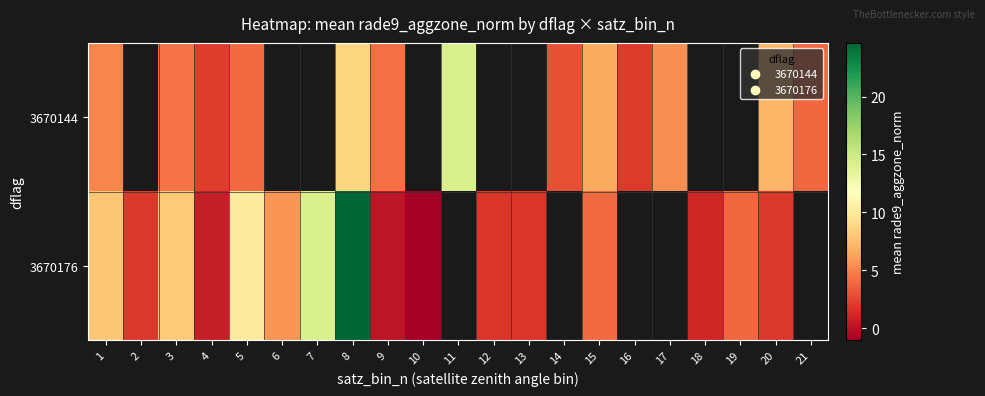

At which label is 3670176 closest to 11?

5